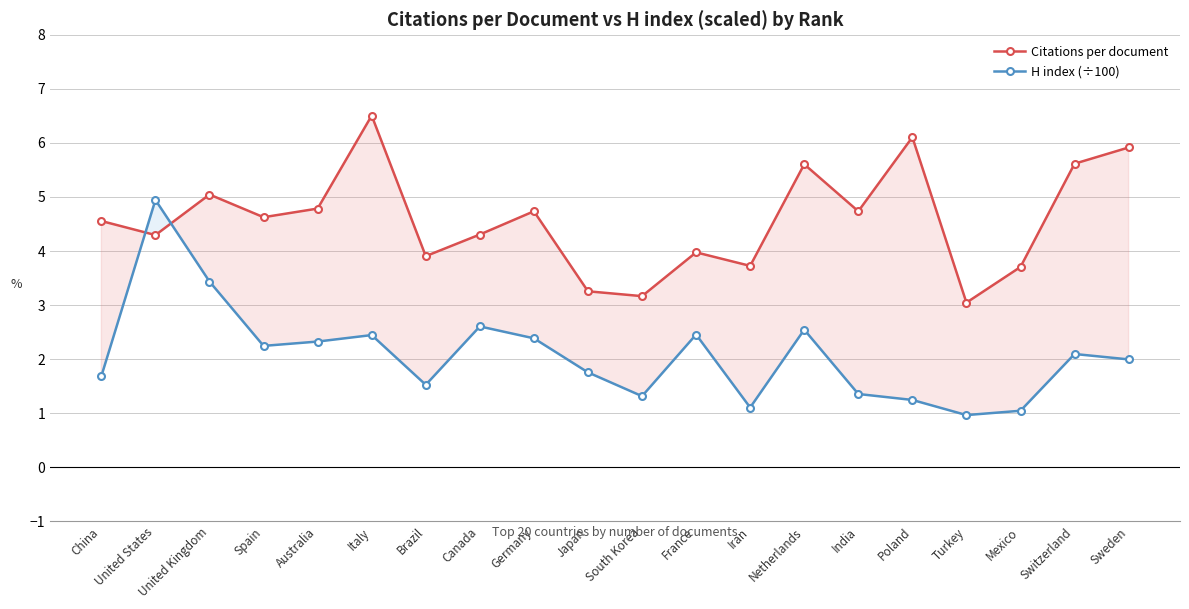

What is the difference between the second highest and minimum values in the Citations per document series?

3.1